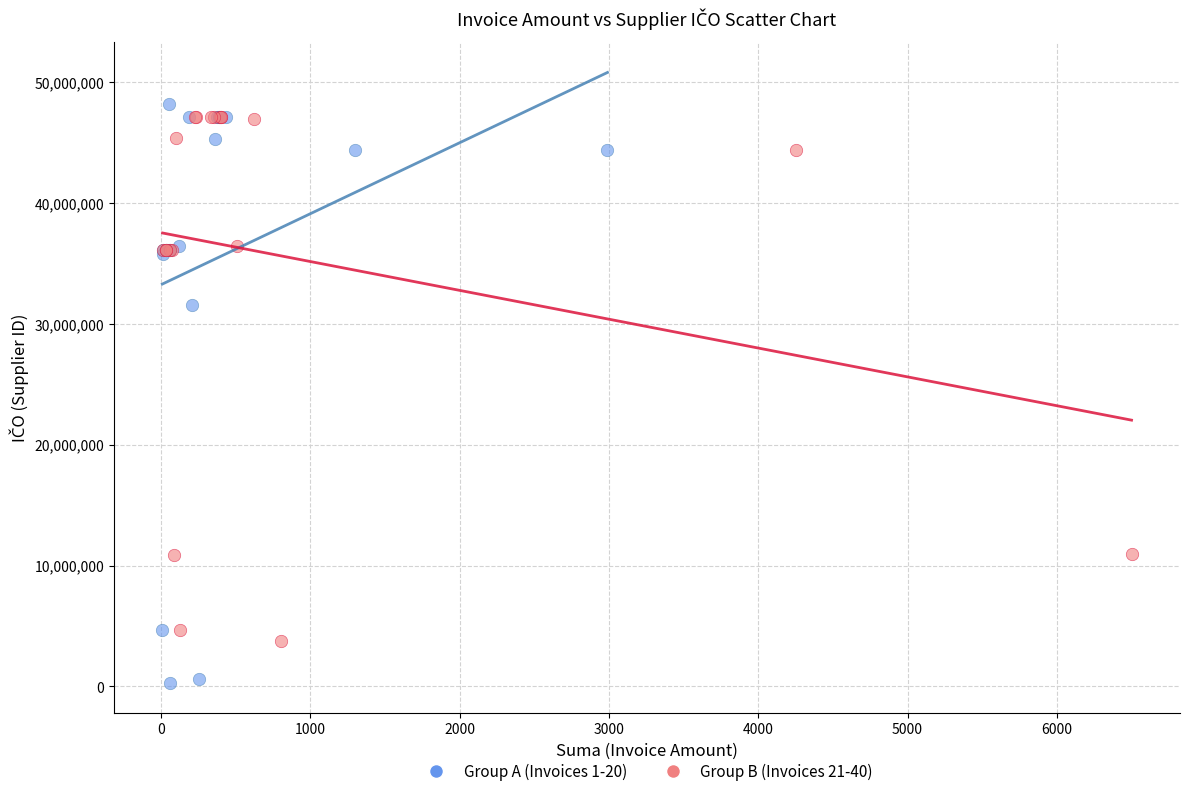

Which series reaches the minimum Y coordinate?

Group A (Invoices 1-20)